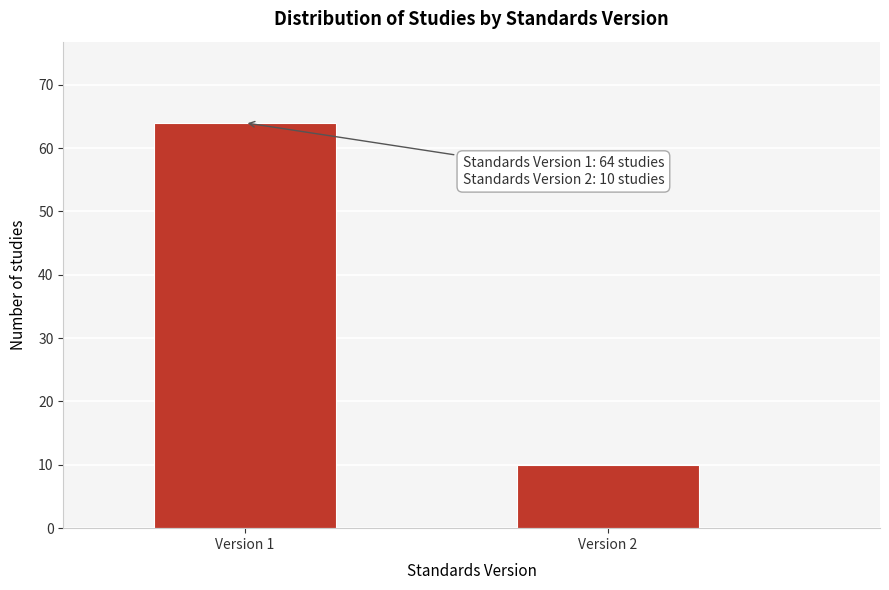

Reading left to right, what are all the values shown in this chart?

Version 1=64	Version 2=10